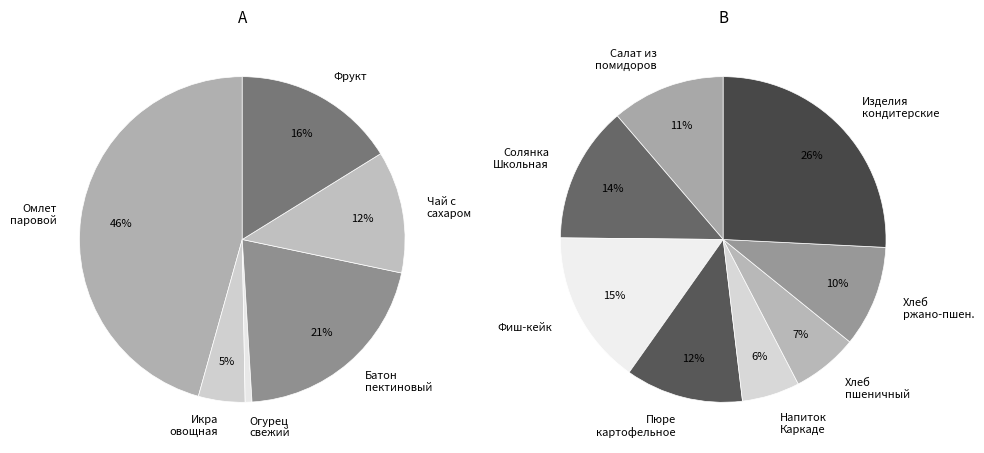

How many slices are in this pie chart?

14